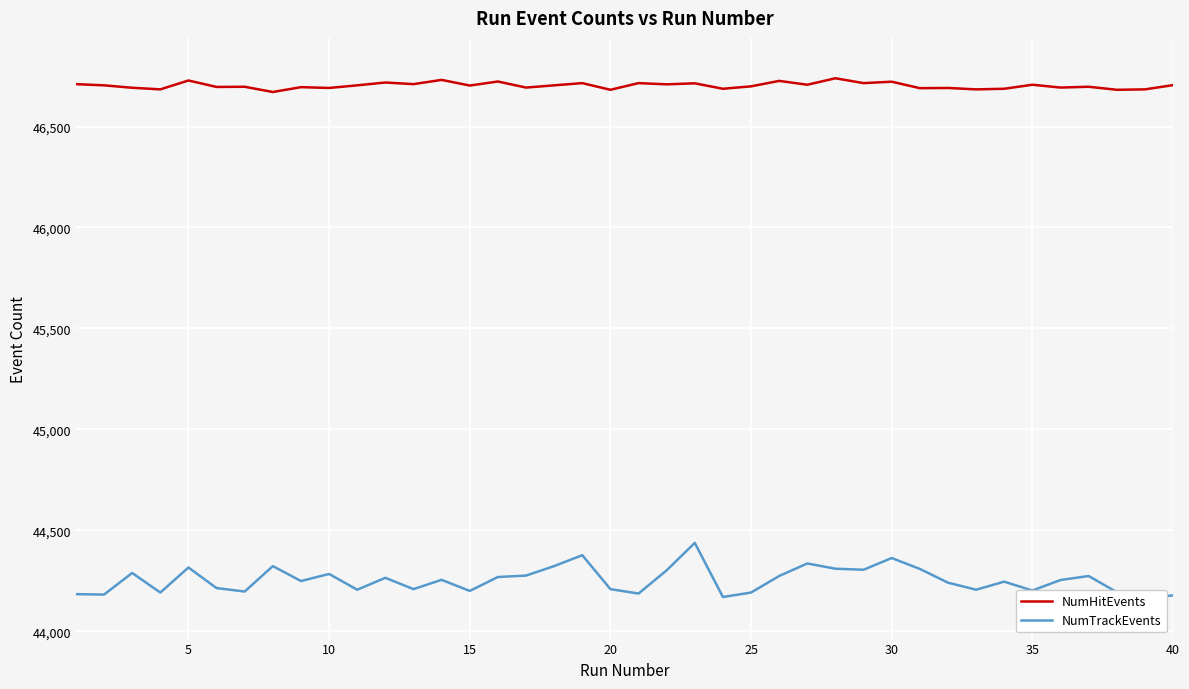

Which series has the largest range (max minus min)?

NumTrackEvents